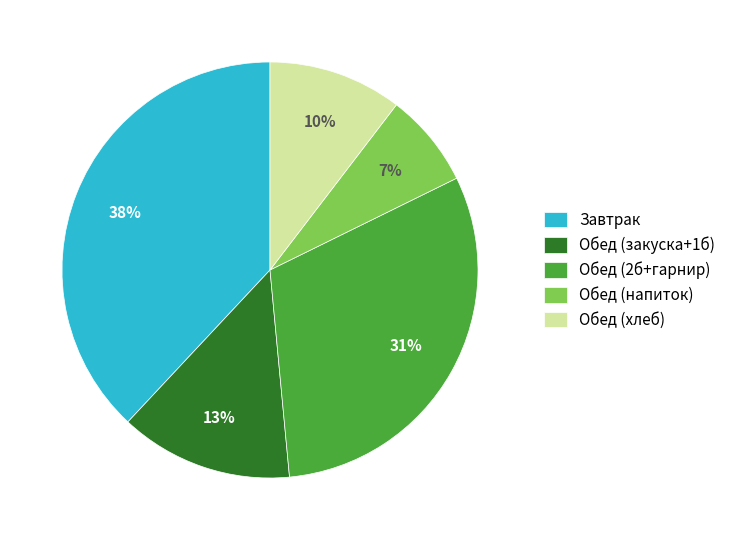

To the nearest percent, what is the average slice percentage?

20%